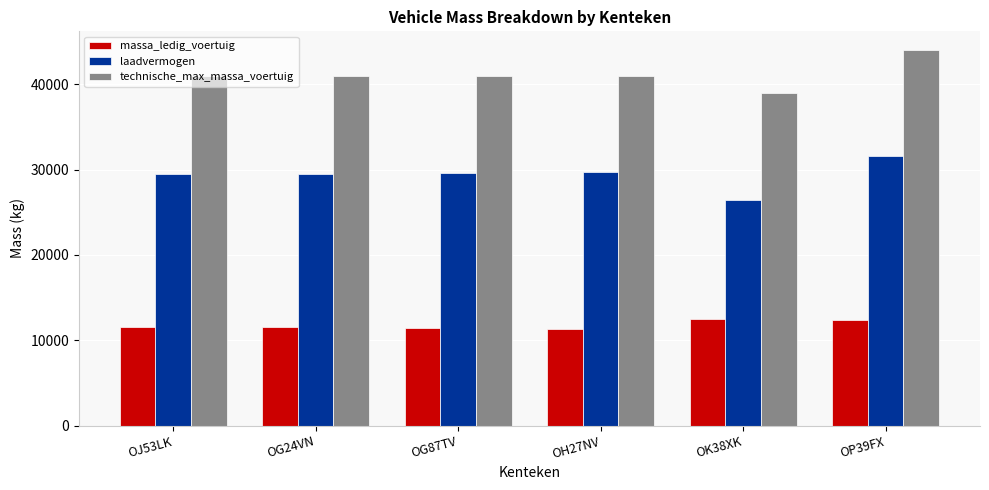

List the series in order of their overall mean, lowest first.

massa_ledig_voertuig, laadvermogen, technische_max_massa_voertuig